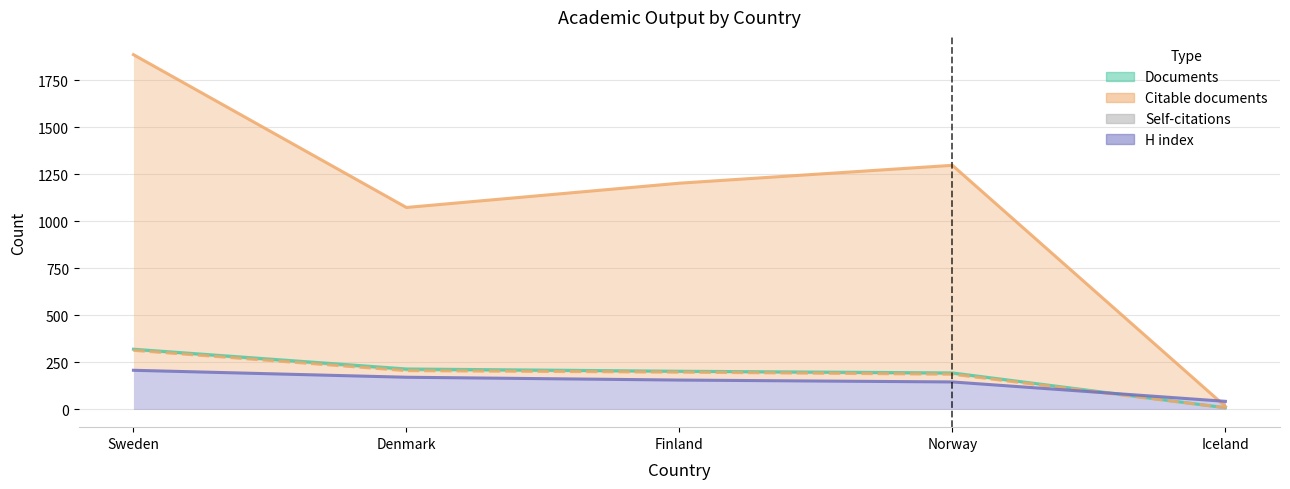

At which label does Self-citations reach its peak?

Sweden